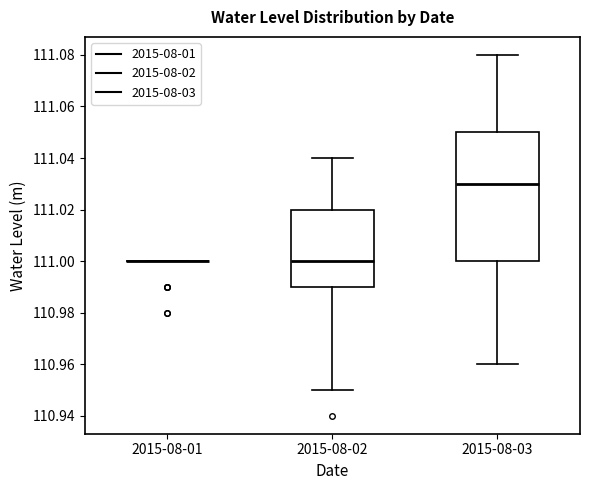

Which box is the tallest, from its lower edge to its upper edge?

2015-08-03